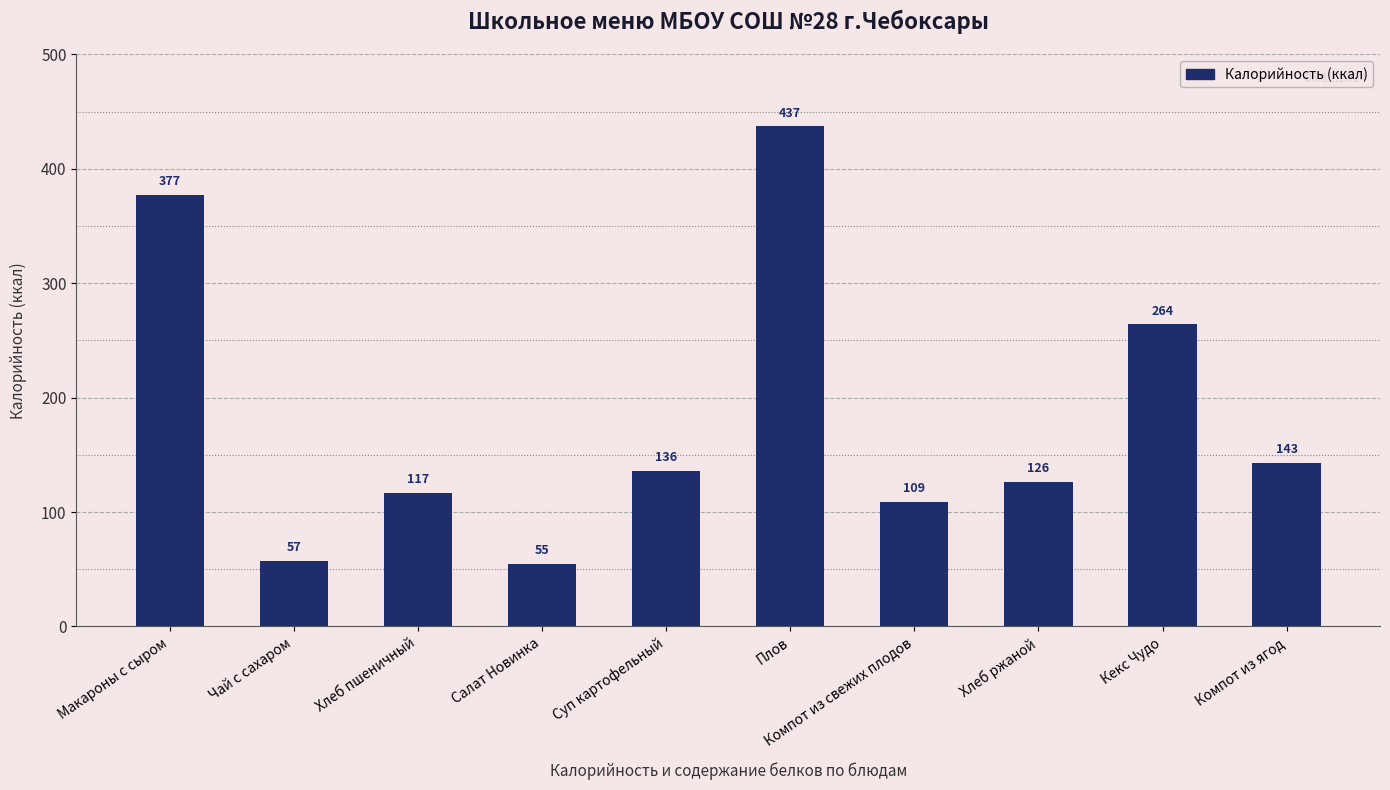

Reading left to right, what are all the values shown in this chart?

Макароны с сыром=377	Чай с сахаром=57	Хлеб пшеничный=117	Салат Новинка=55	Суп картофельный=136	Плов=437	Компот из свежих плодов=109	Хлеб ржаной=126	Кекс Чудо=264	Компот из ягод=143